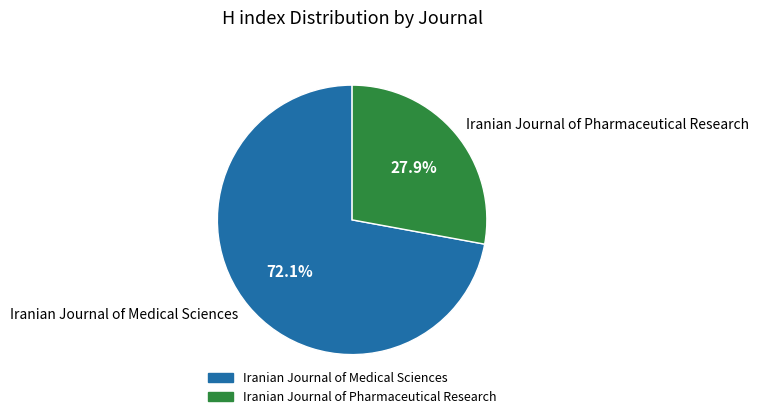

Rank the categories by value from lowest to highest.

Iranian Journal of Pharmaceutical Research, Iranian Journal of Medical Sciences